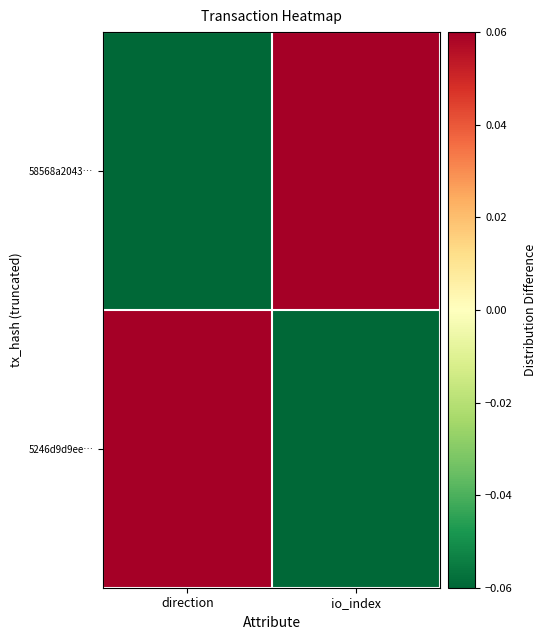

Reading right to left, extract all data points from this chart.

58568a2043…: io_index=0.1	direction=-0.1
5246d9d9ee…: io_index=-0.1	direction=0.1